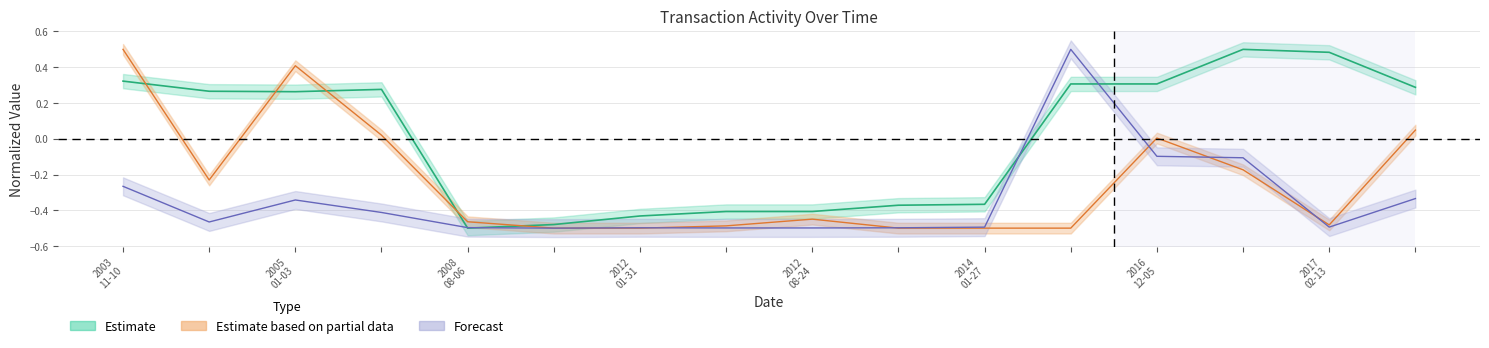

The value of transactionValue at 2008 08-06 is -0.5. True or false?

True